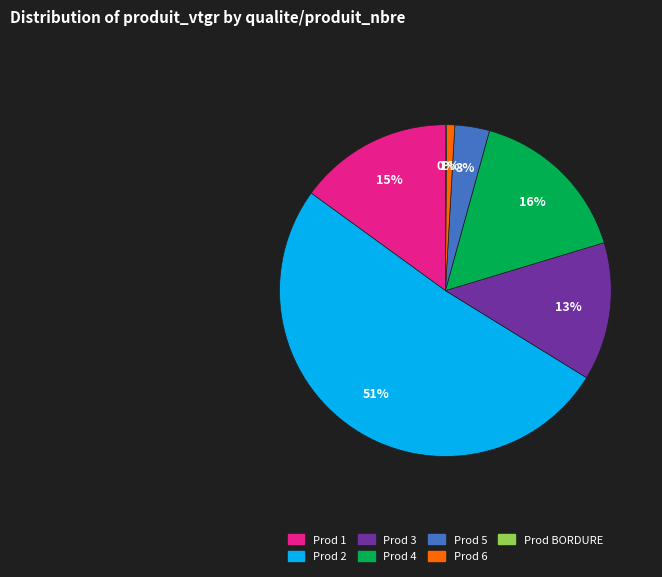

Which slice is the largest?

Prod 2